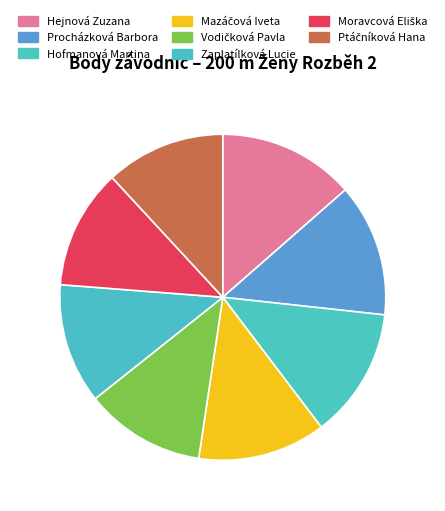

The Ptáčníková Hana slice represents 12% of the pie. True or false?

True